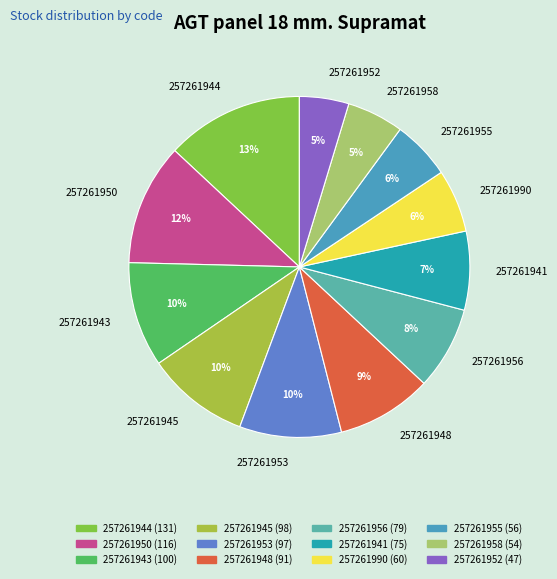

What is the ratio of the value at 257261990 to the value at 257261950?

0.5